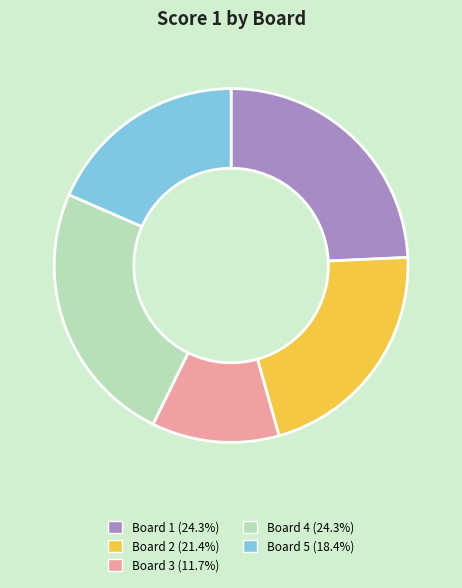

Is there a majority slice in this chart?

No